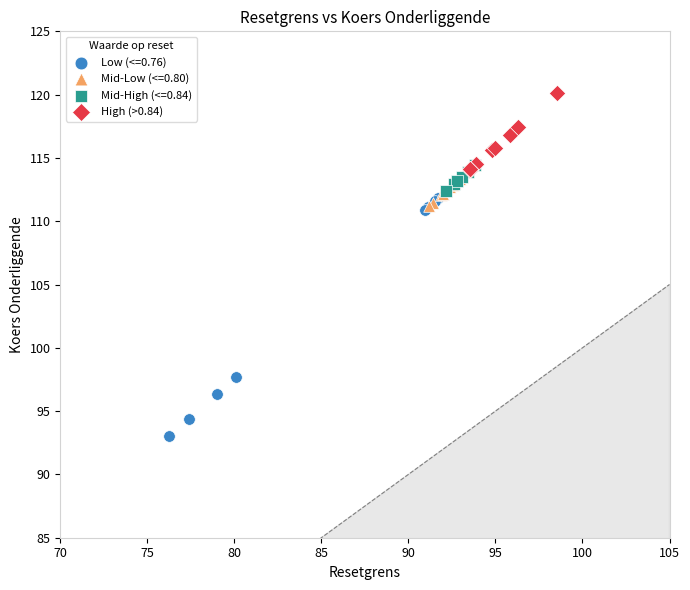

Which series contains the lowest Y value?

Low (<=0.76)